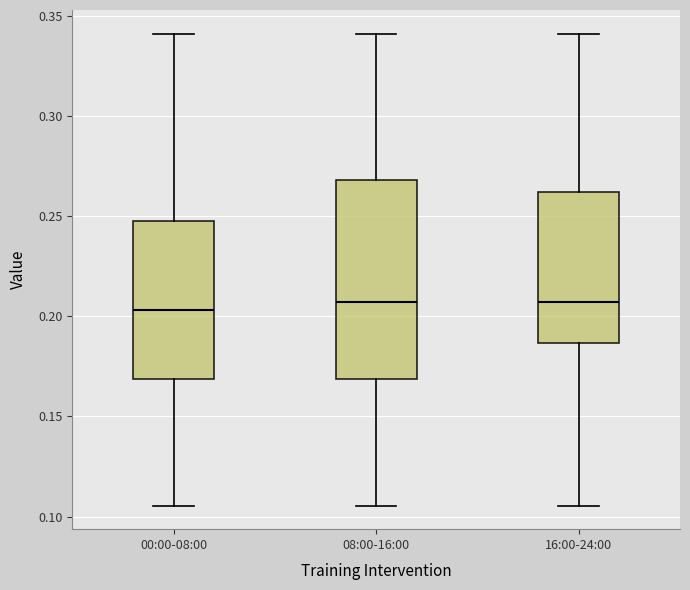

Comparing the boxes themselves (not the whiskers), which one is the tallest?

08:00-16:00